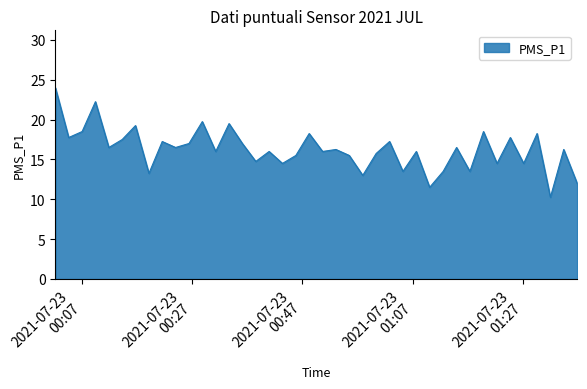

What is the maximum value shown in the chart?

24.0